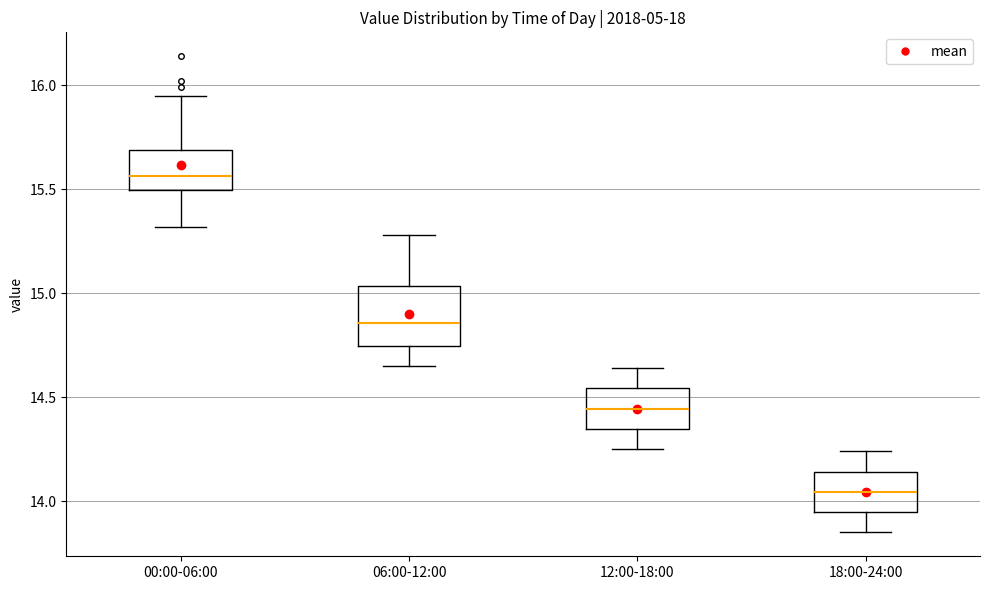

Where does the lower whisker of the box for 06:00-12:00 end on the y-axis? The values are not printed on the chart, so give them approximately, as read against the axis.

14.65